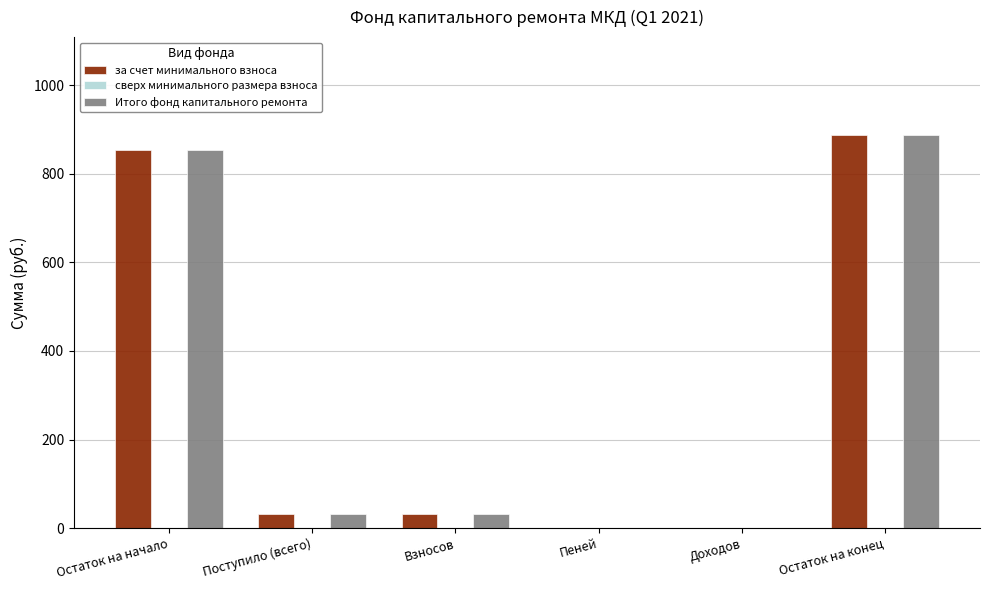

Which category has the highest value in the за счет минимального взноса series?

Остаток на конец